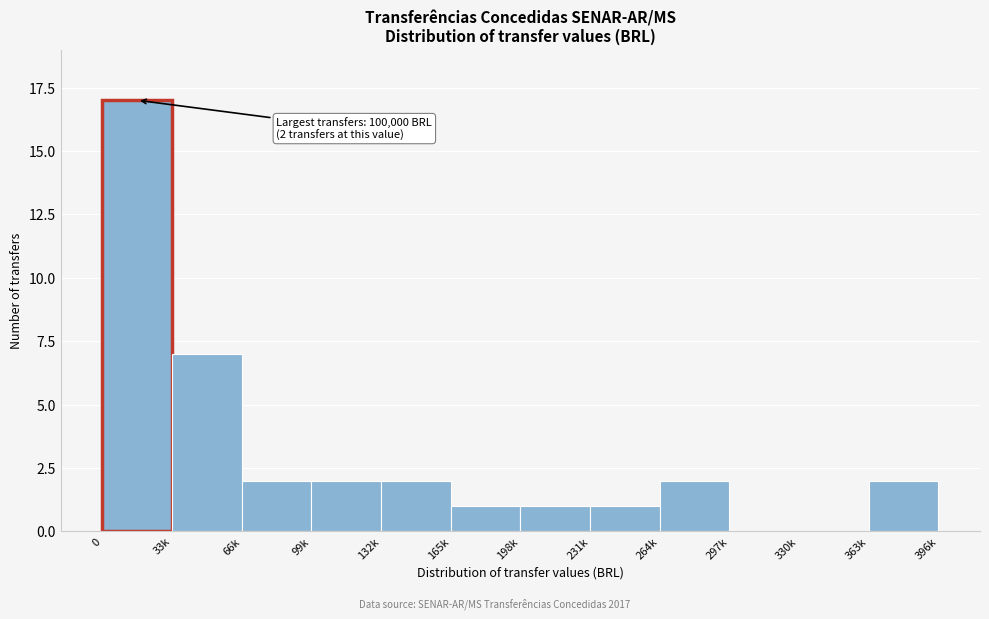

Reading left to right, extract all data points from this chart.

0=17	33k=7	66k=2	99k=2	132k=2	165k=1	198k=1	231k=1	264k=2	297k=0	330k=0	363k=2